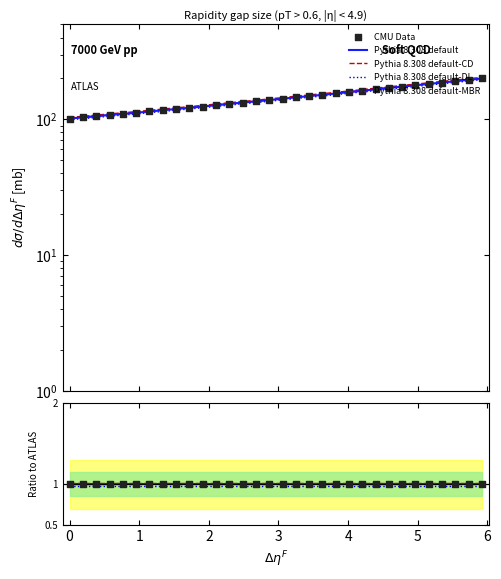

Which has a higher value, 220.7354 or 219.2067?

220.7354